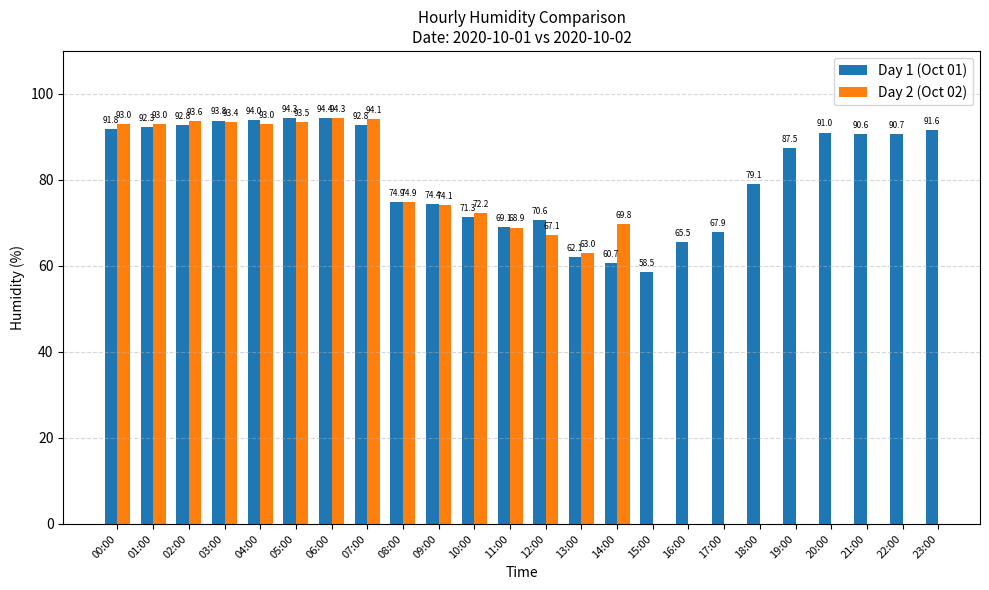

At how many categories does at least one series exceed 67?

21